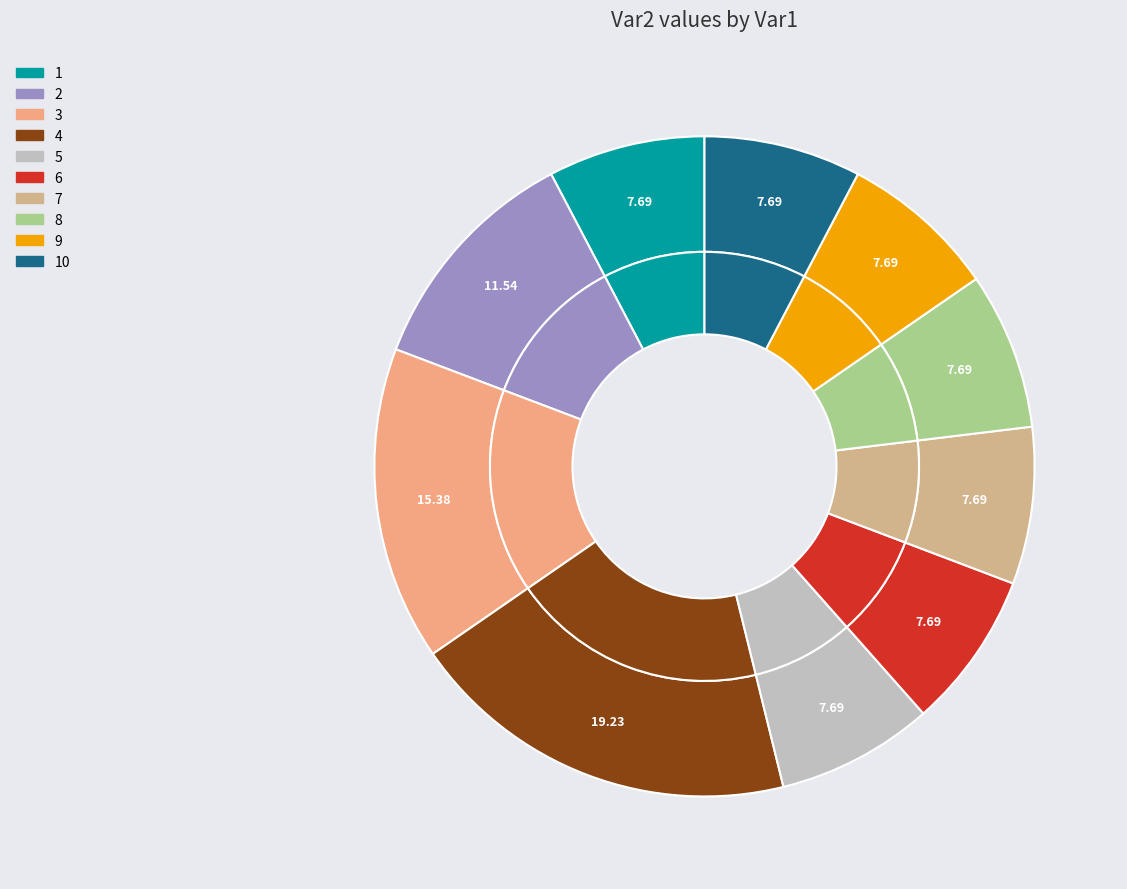

Between 10 and 8, which is larger?

10